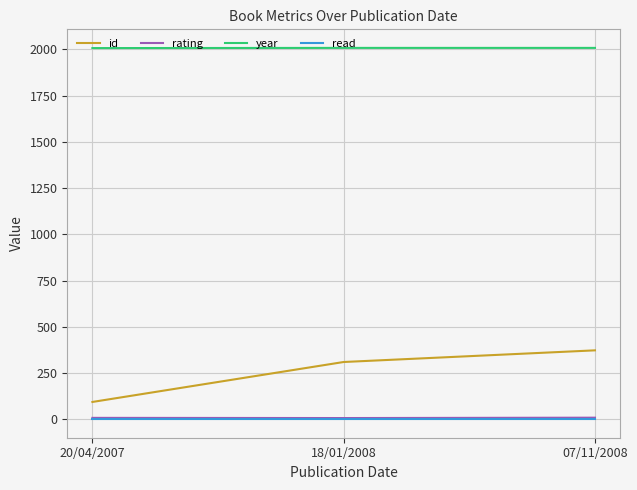

Count the year values in the range 2007 to 2008.

3